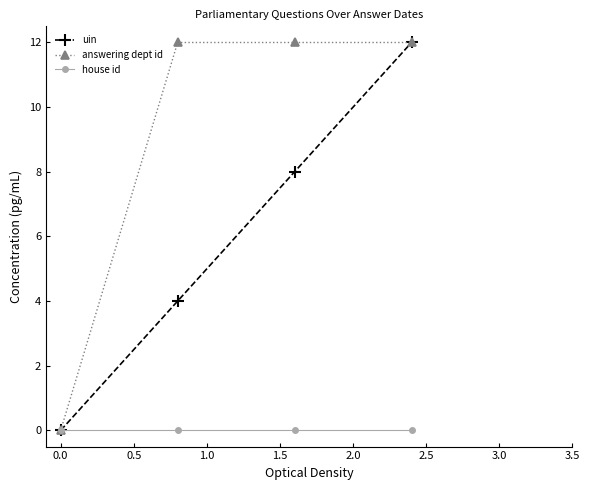

What is the maximum value shown in the chart?

12